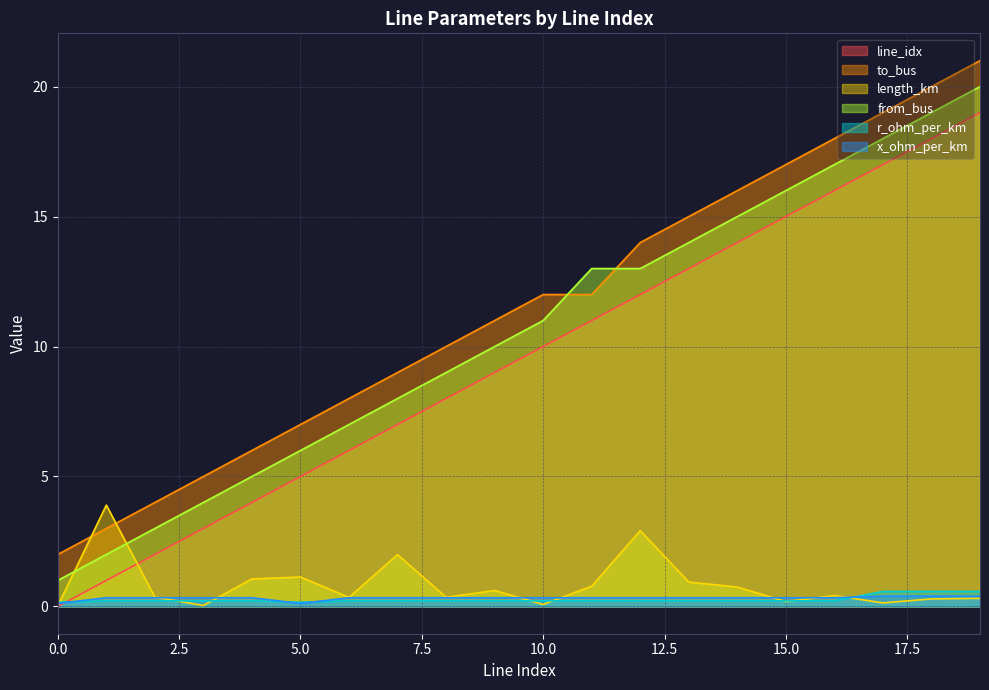

Which has a higher value, 1 or 15?

15